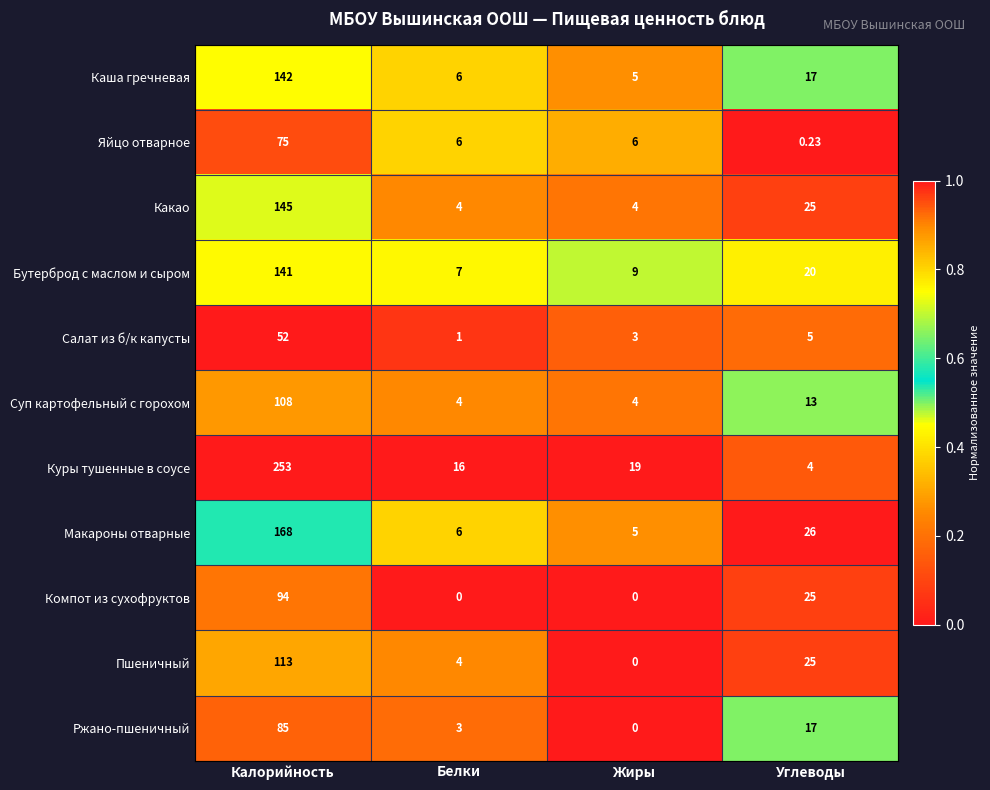

At which category is the sum across all series the highest?

Калорийность